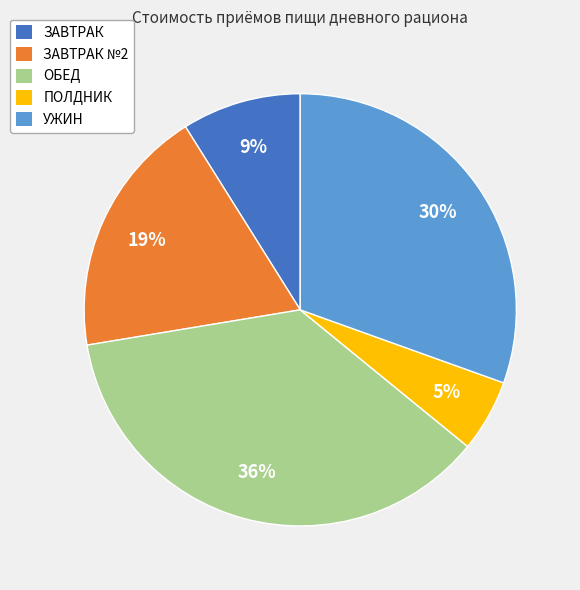

Rank the categories by value from lowest to highest.

ПОЛДНИК, ЗАВТРАК, ЗАВТРАК №2, УЖИН, ОБЕД